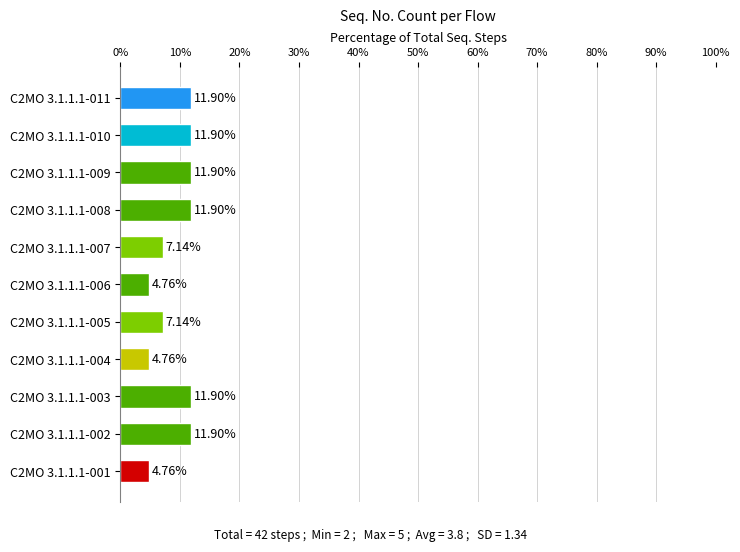

What is the sum of the values at C2MO 3.1.1.1-003 and C2MO 3.1.1.1-007?

19.0